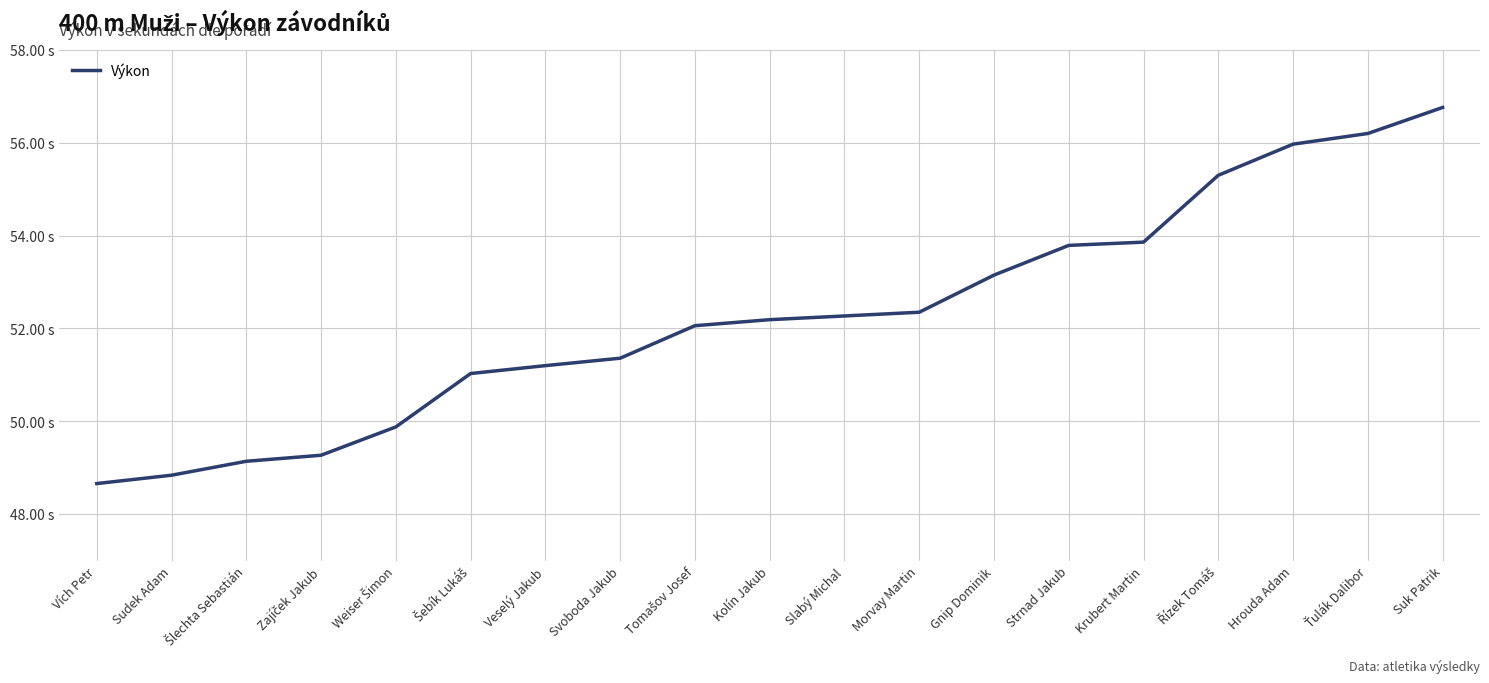

Does the chart display data point markers on the line(s)?

No